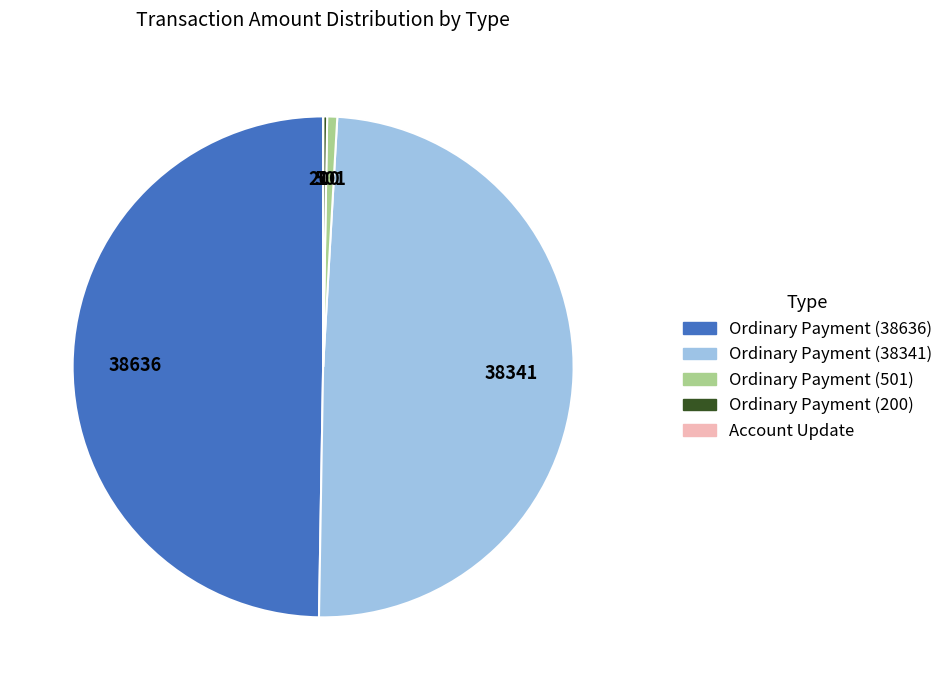

Combined, do Ordinary Payment (38341) and Ordinary Payment (38636) account for over 50%?

Yes